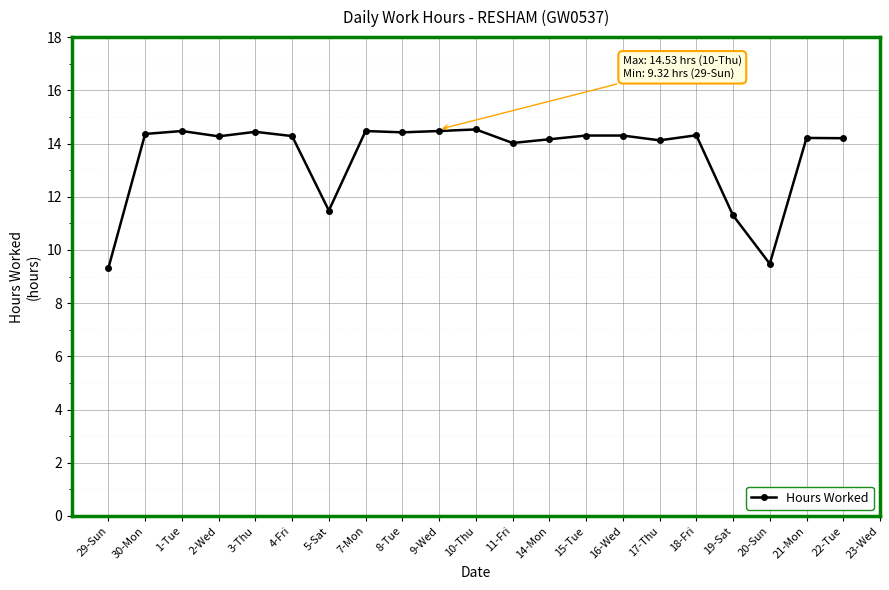

What is the sum of the values at 20-Sun and 30-Mon?

23.8